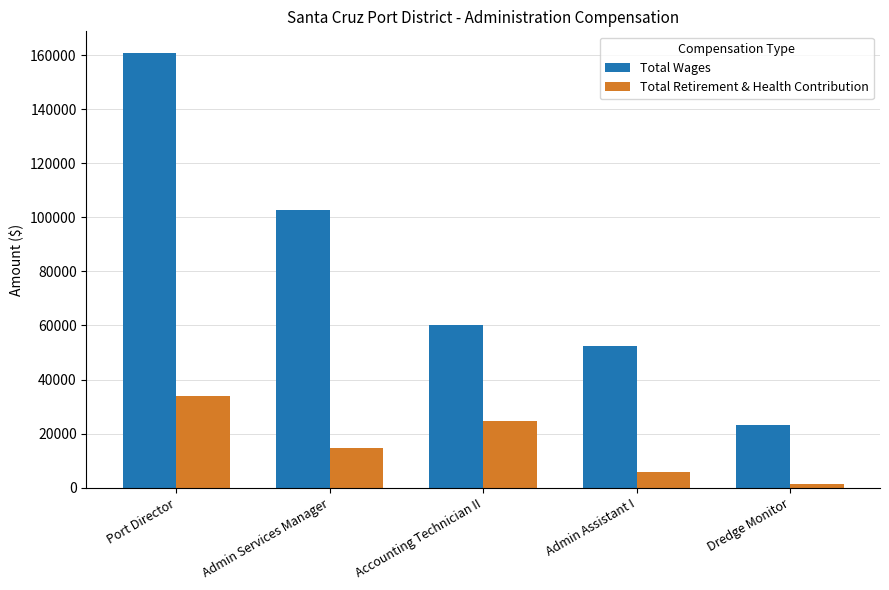

Where is Total Retirement & Health Contribution nearest to the value 17754?

Admin Services Manager